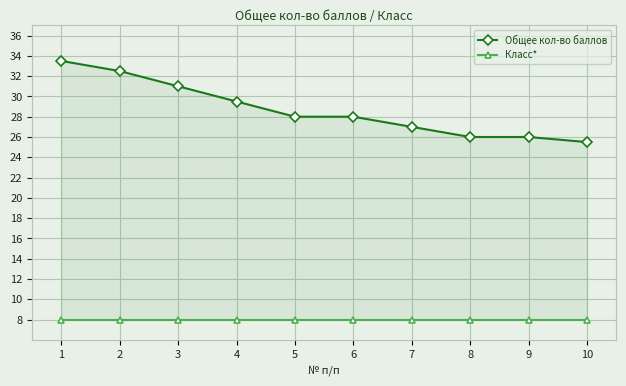

How many categories are shown in the chart?

10